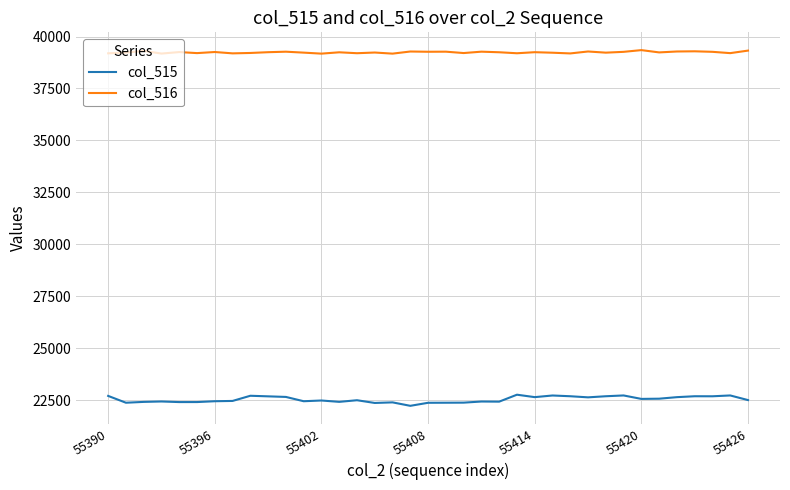

Which series has the widest spread of values?

col_515